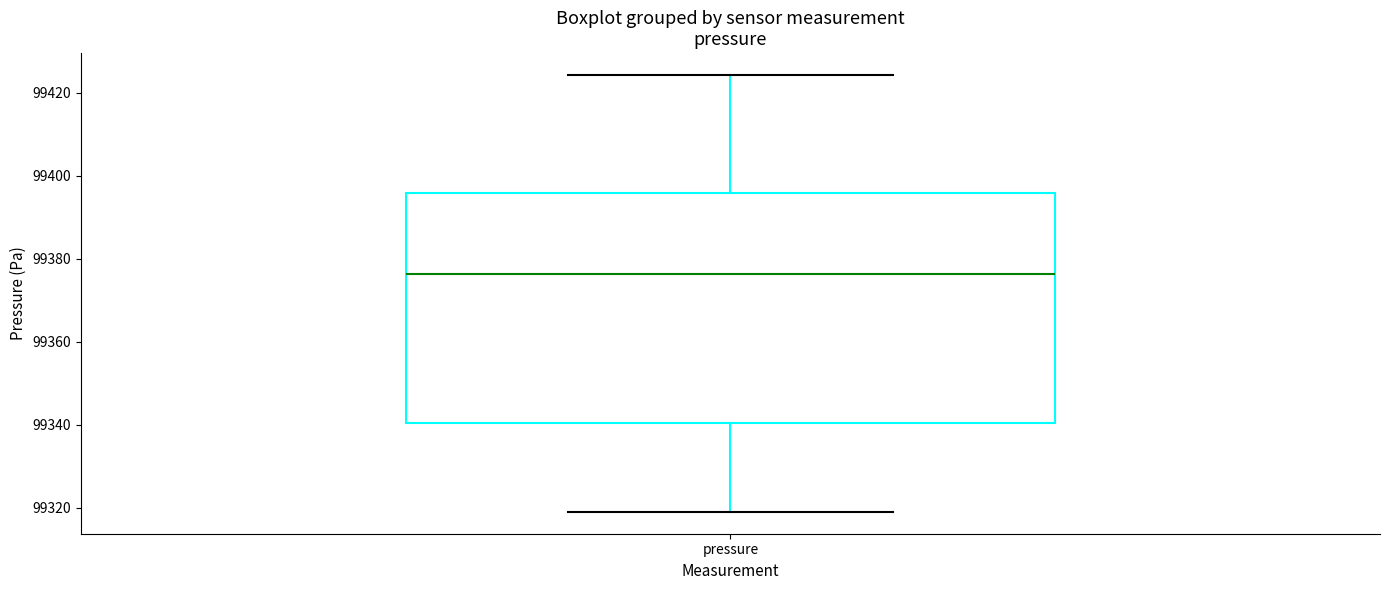

Transcribe this box plot: give where the median line is, the range the box spans, and where the two whiskers end, as read against the y-axis. The values are not printed on the chart, so give them approximately, as read against the axis.

median 99376, box 99340 to 99396, whiskers 99320 to 99424